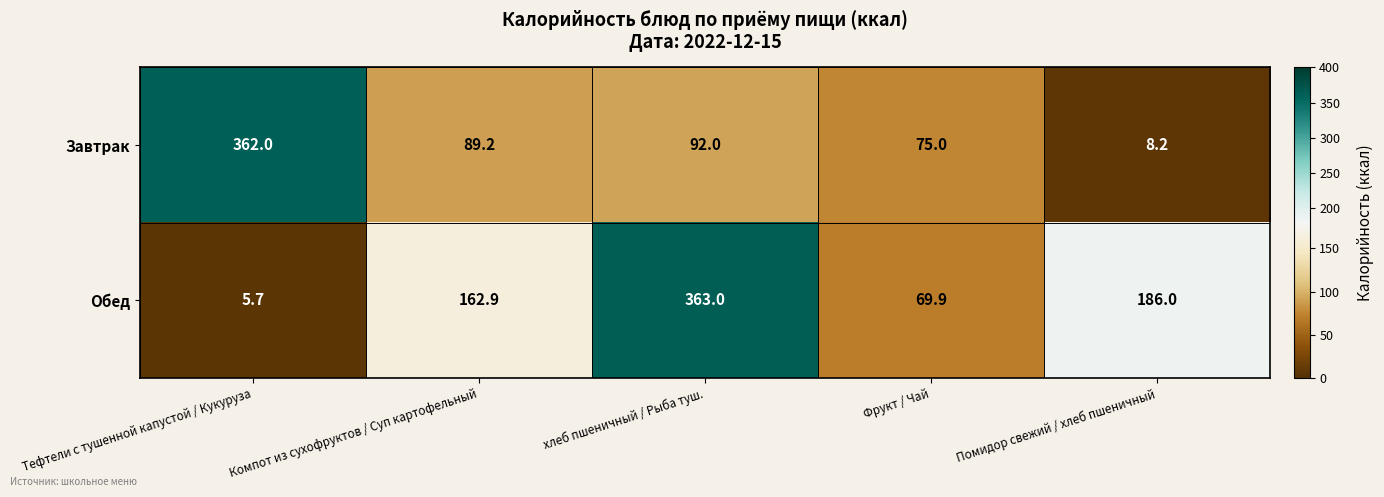

How many distinct data groups are displayed?

2